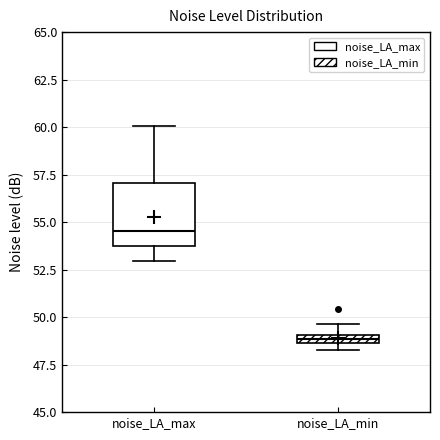

Comparing the boxes themselves (not the whiskers), which one is the tallest?

noise_LA_max